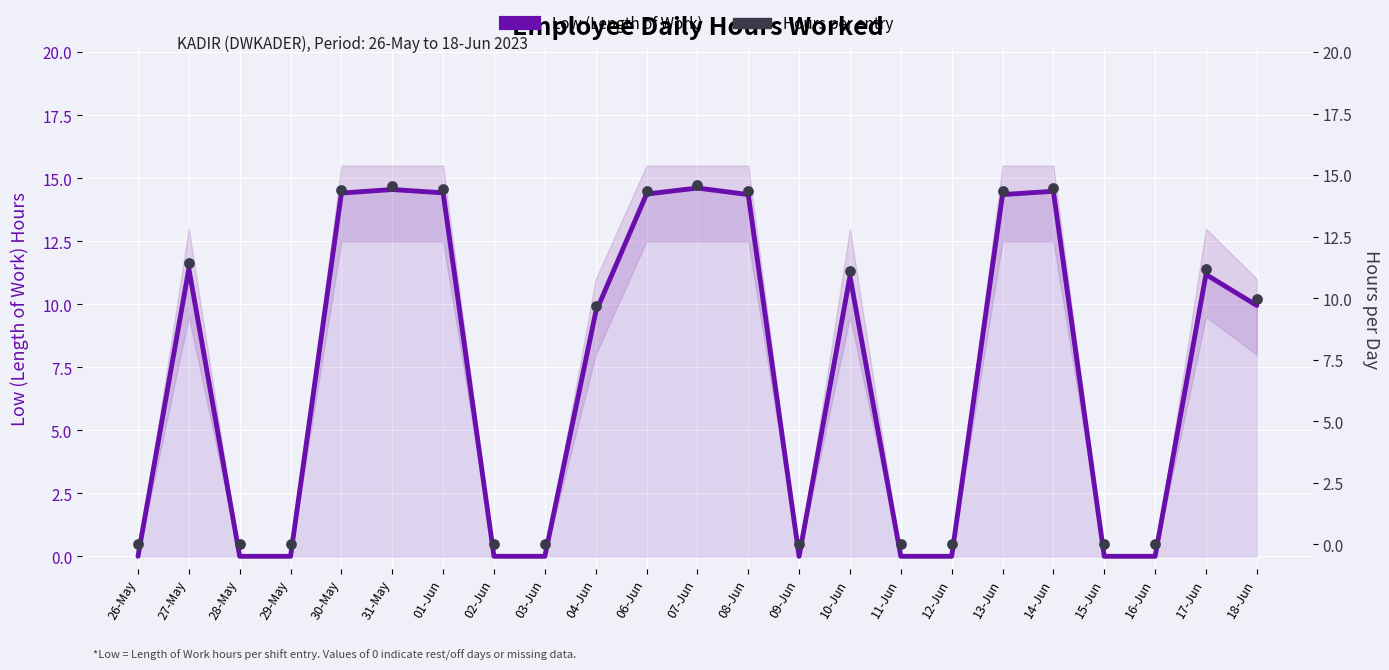

At how many categories does at least one series exceed 7?

13